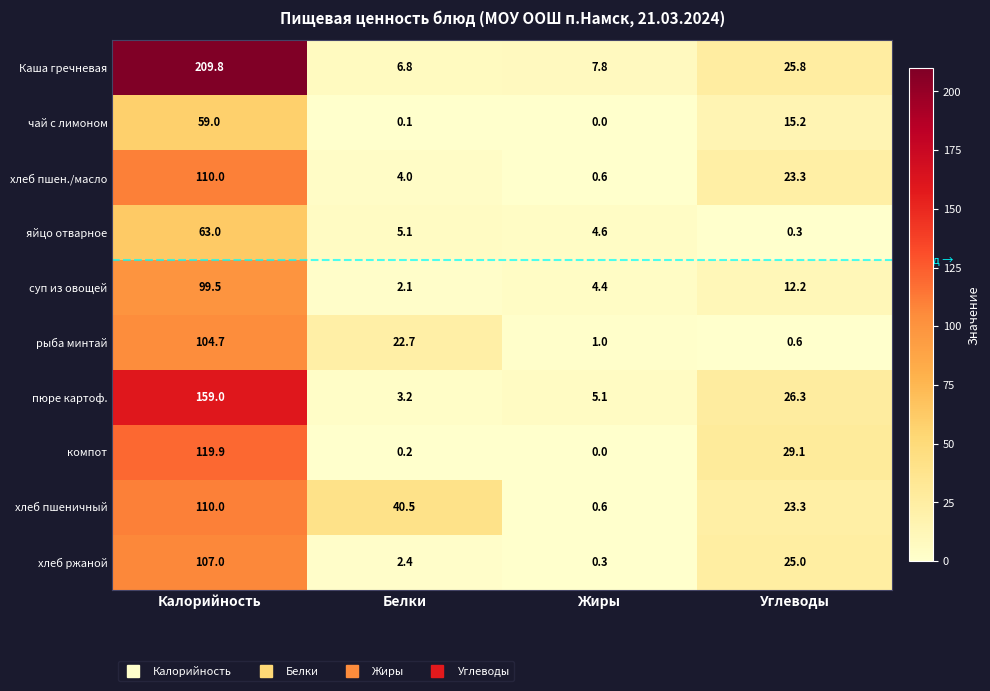

List the labels in order of хлеб ржаной value, largest first.

Калорийность, Углеводы, Белки, Жиры